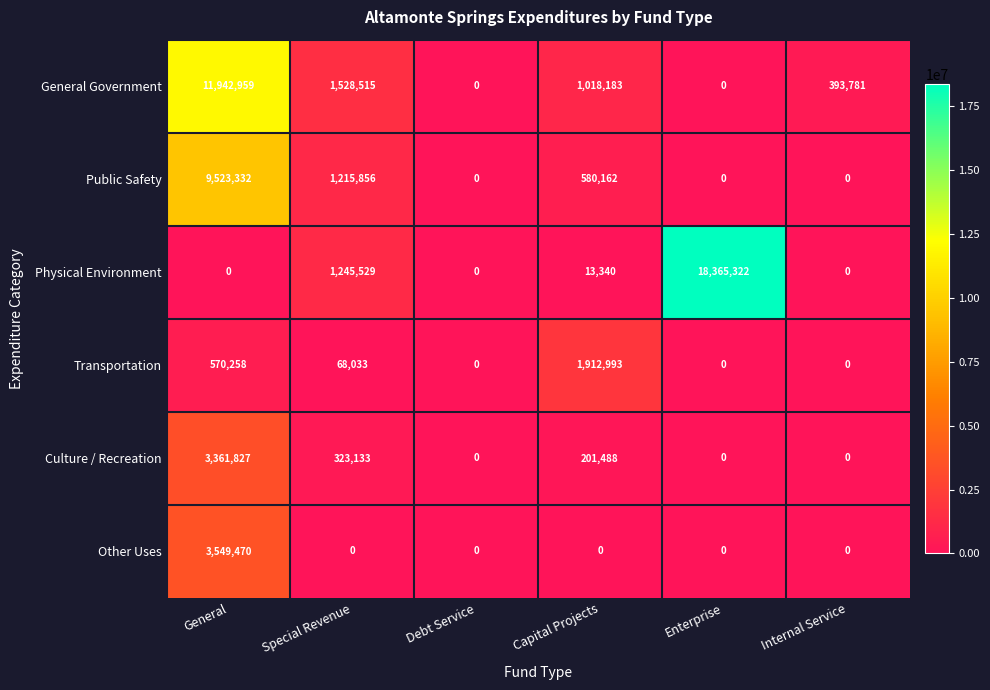

How many data points in Other Uses are above 0?

1